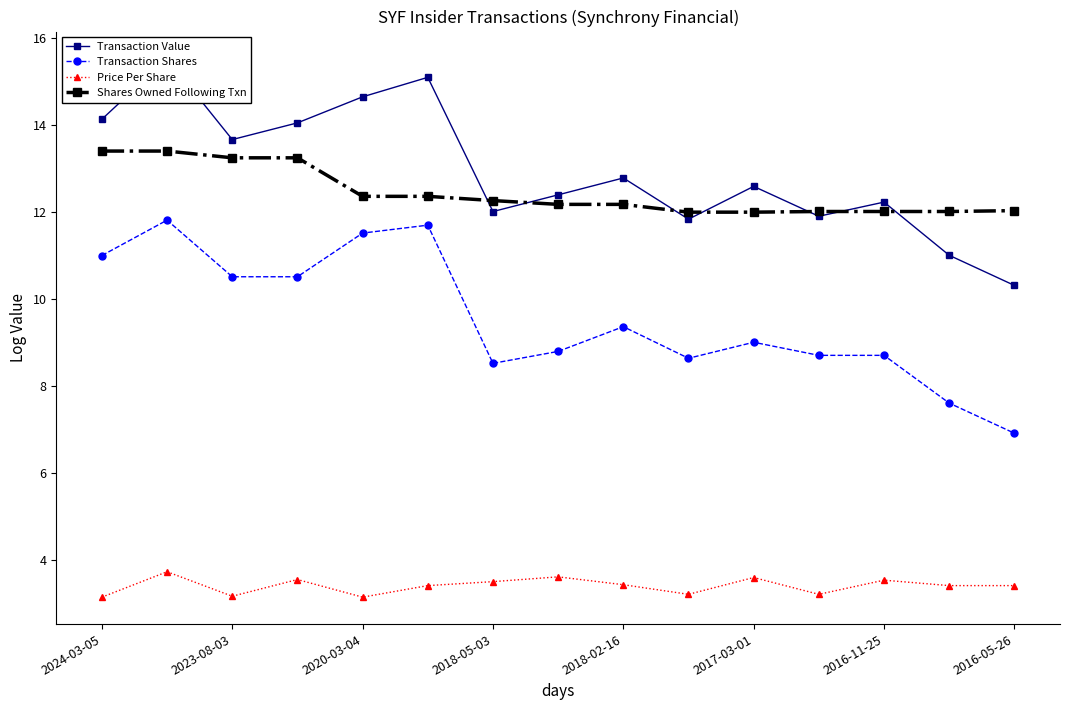

What is the maximum value for Transaction Shares?

11.8